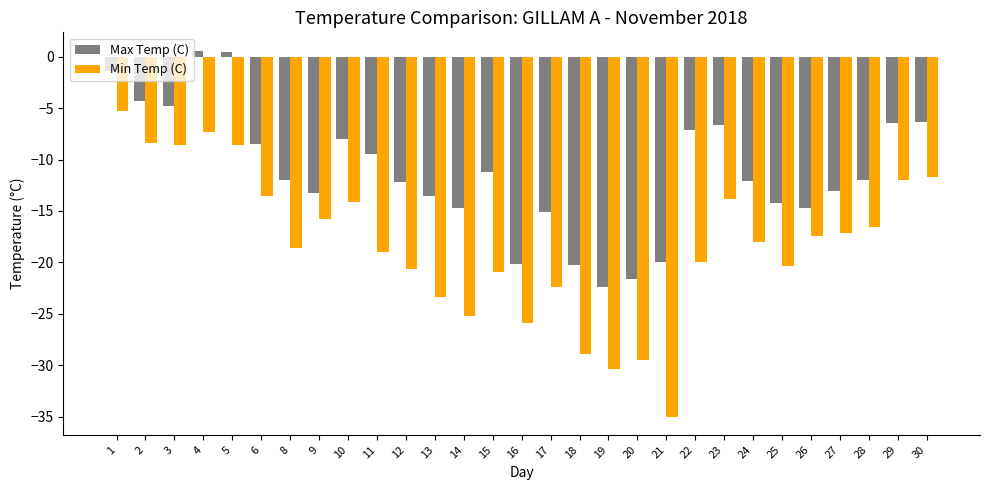

Count the number of data series in this chart.

2